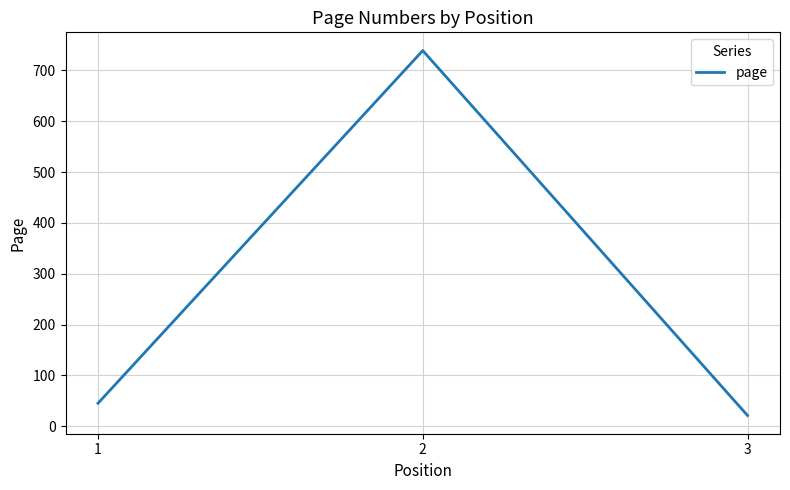

What is the minimum value shown in the chart?

21